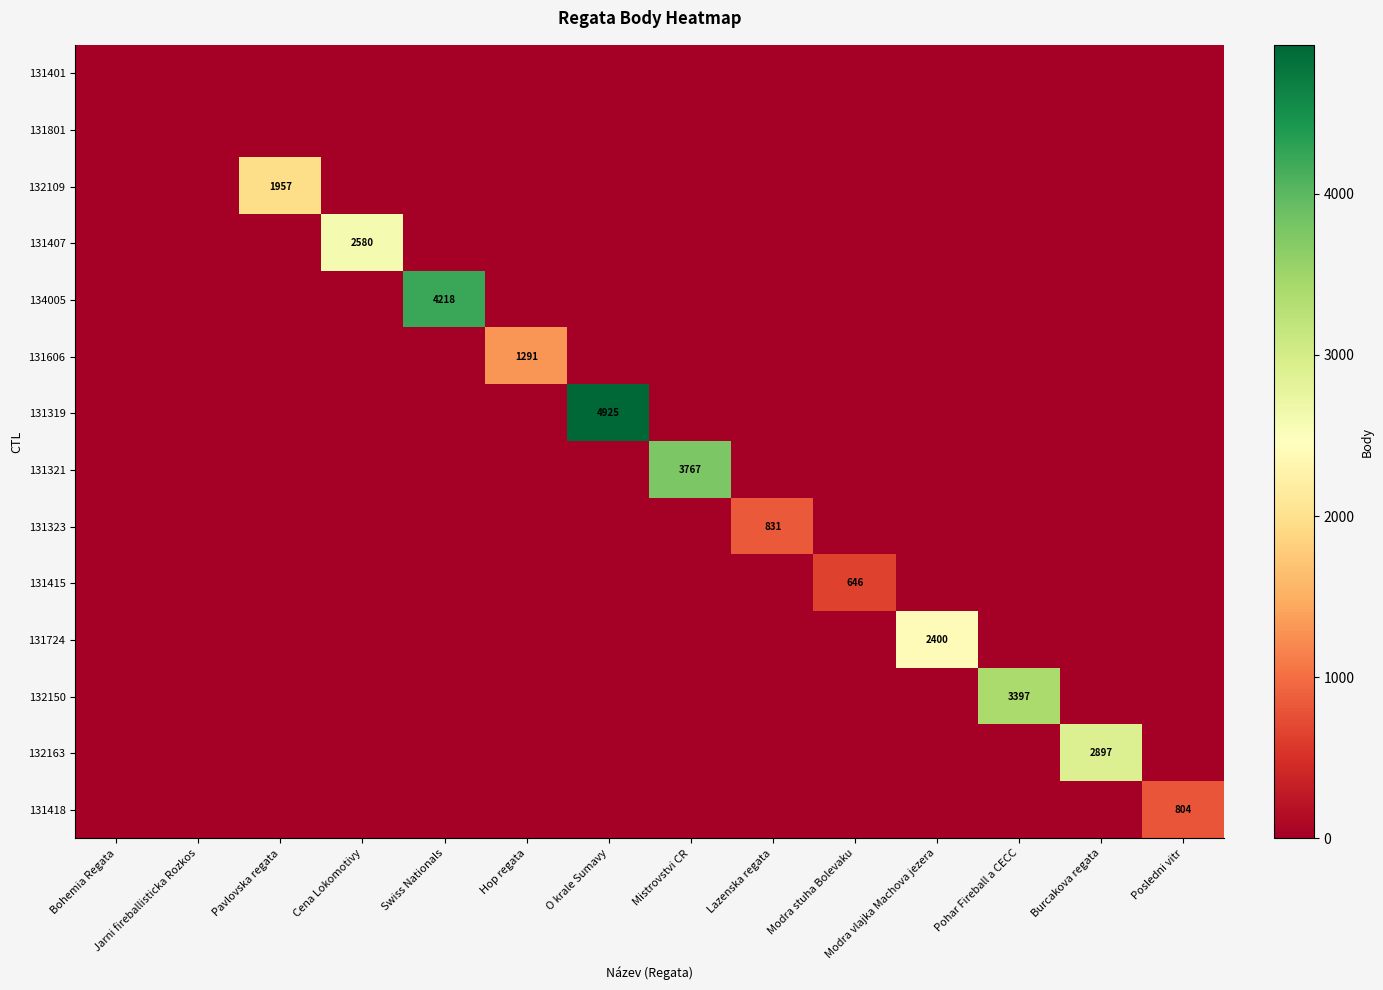

How many data points in 131418 are above 0?

1